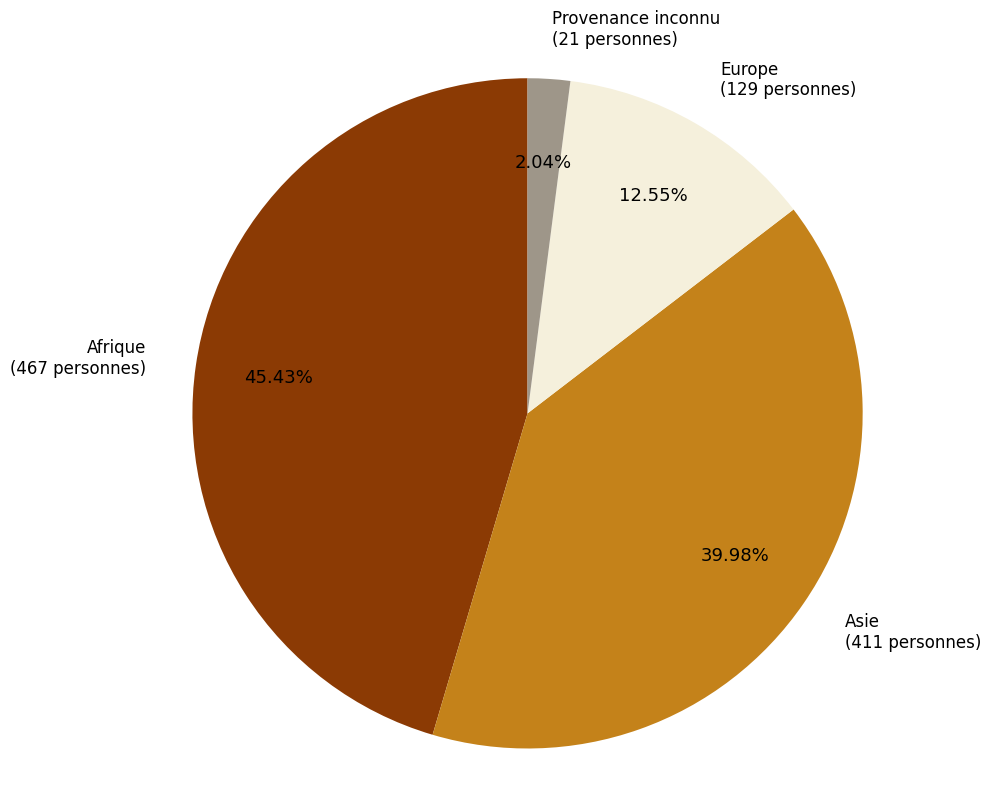

Do Afrique and Provenance inconnu together represent more than half of the pie?

No